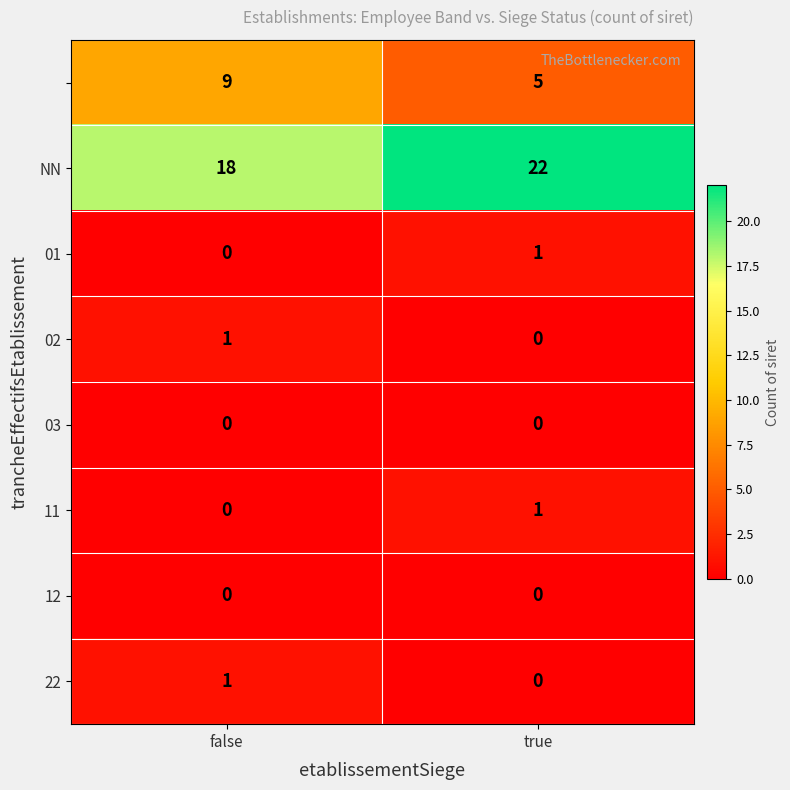

At which category does the chart reach its peak across all series?

true